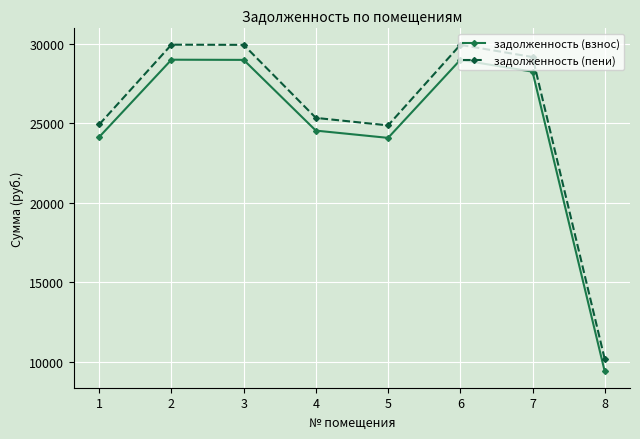

How many lines are shown in the chart?

2